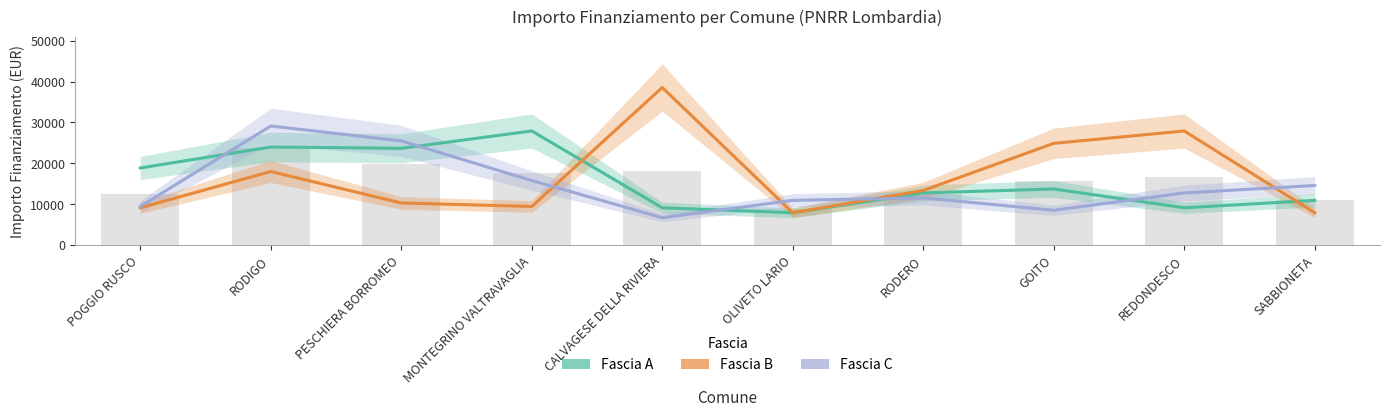

Which series has the widest spread of values?

Fascia B